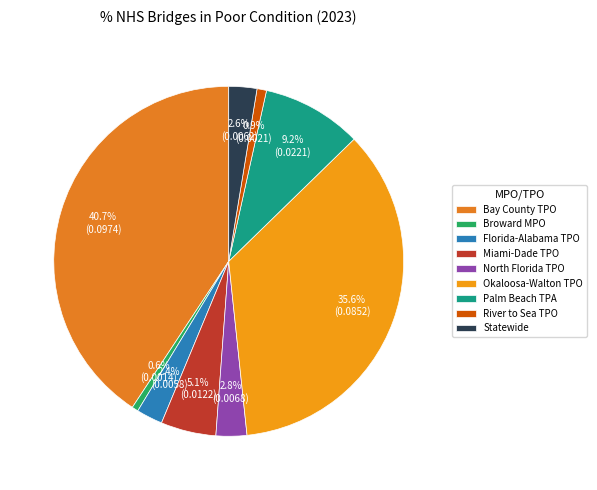

What percentage is the Okaloosa-Walton TPO slice, to the nearest percent?

36%